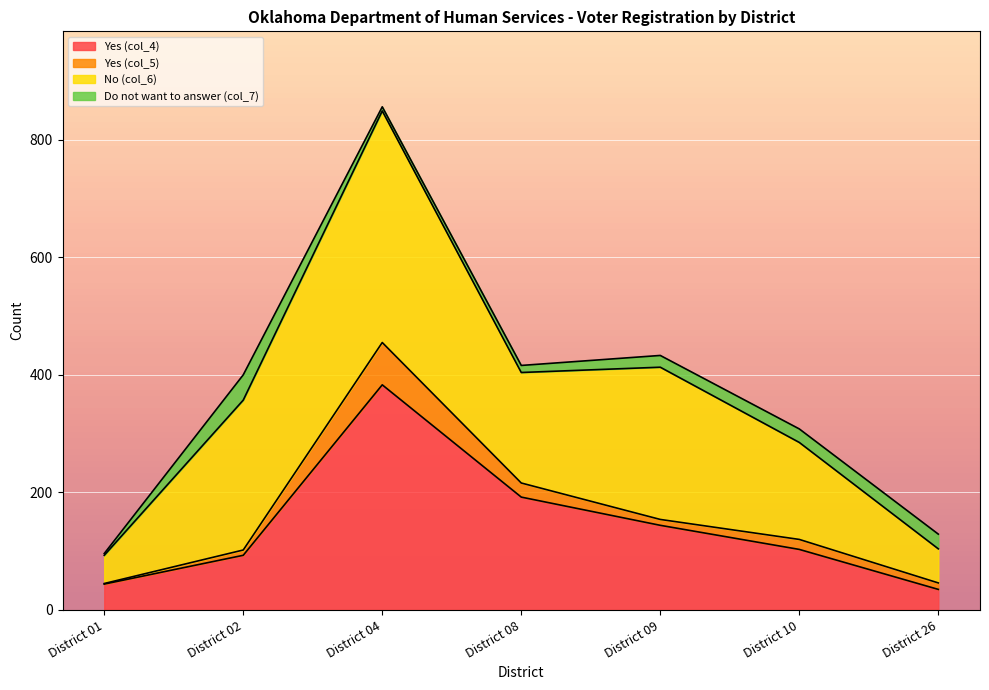

Is the value of Do not want to answer (col_7) at District 09 greater than the value of No (col_6) at District 09?

No